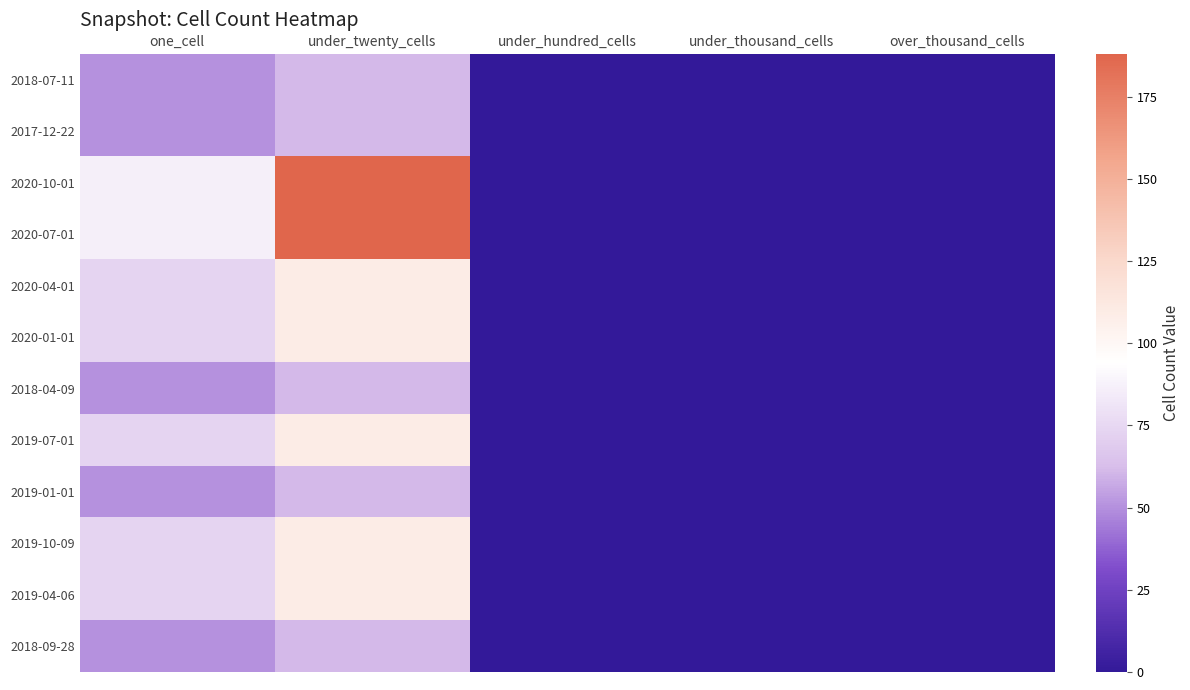

How many categories are shown in the chart?

5